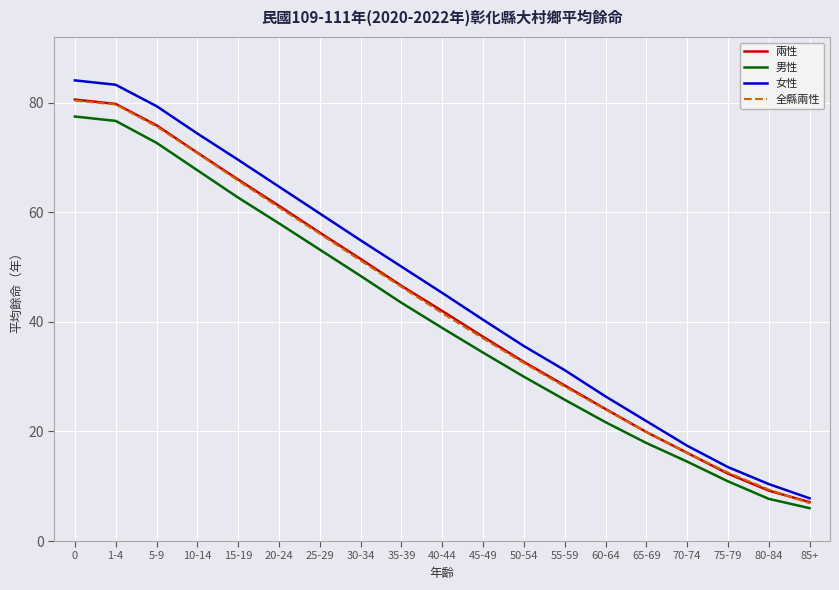

Does the chart display data point markers on the line(s)?

No